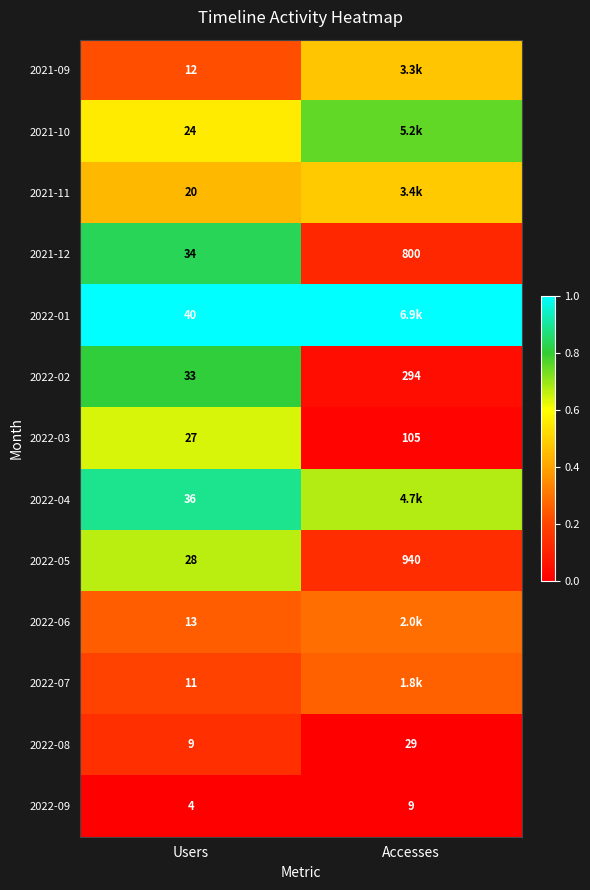

Rank the categories by 2022-03 value from lowest to highest.

Users, Accesses